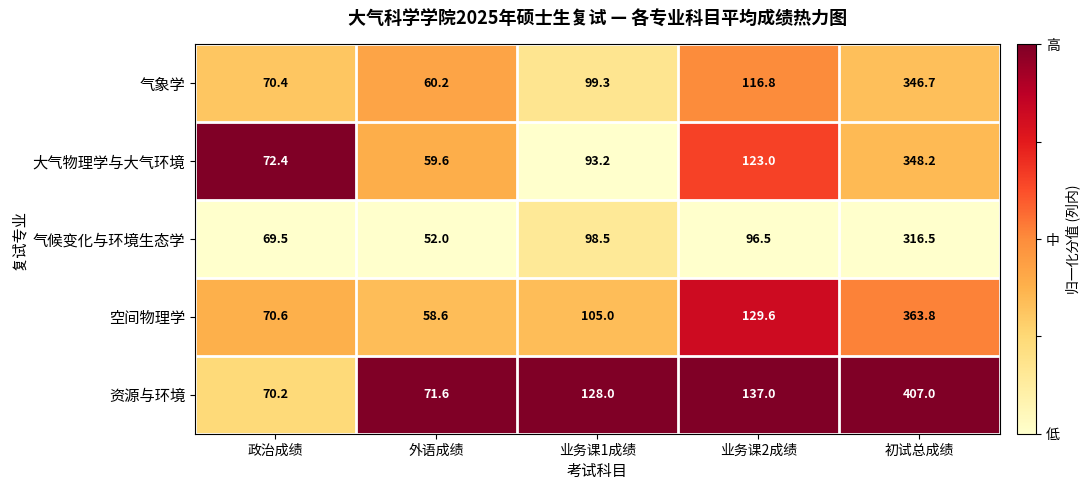

Reading right to left, list all the values displayed in this chart.

气象学: 346.7	116.8	99.3	60.2	70.4
大气物理学与大气环境: 348.2	123.0	93.2	59.6	72.4
气候变化与环境生态学: 316.5	96.5	98.5	52.0	69.5
空间物理学: 363.8	129.6	105.0	58.6	70.6
资源与环境: 407.0	137.0	128.0	71.6	70.2